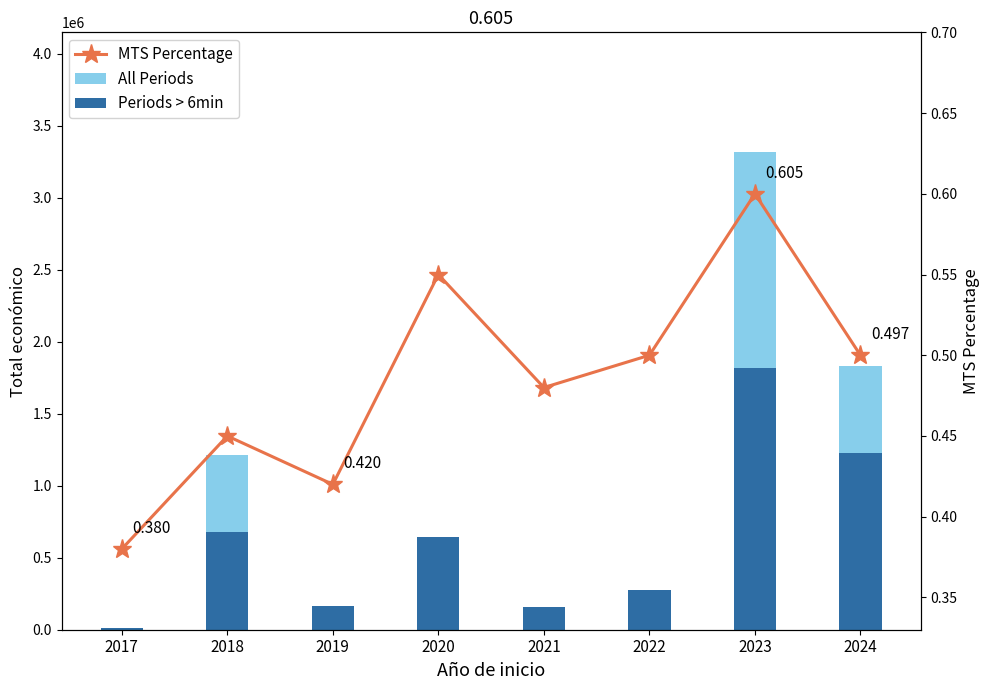

Reading left to right, extract all data points from this chart.

All Periods: 2017=12000.0	2018=1213374.0	2019=165000.0	2020=645407.0	2021=161050.0	2022=274183.0	2023=3319654.0	2024=1829419.0
Periods > 6min: 2017=12000.0	2018=680746.0	2019=165000.0	2020=645407.0	2021=161050.0	2022=274183.0	2023=1819654.0	2024=1229419.0
MTS Percentage: 2017=0.4	2018=0.5	2019=0.4	2020=0.6	2021=0.5	2022=0.5	2023=0.6	2024=0.5